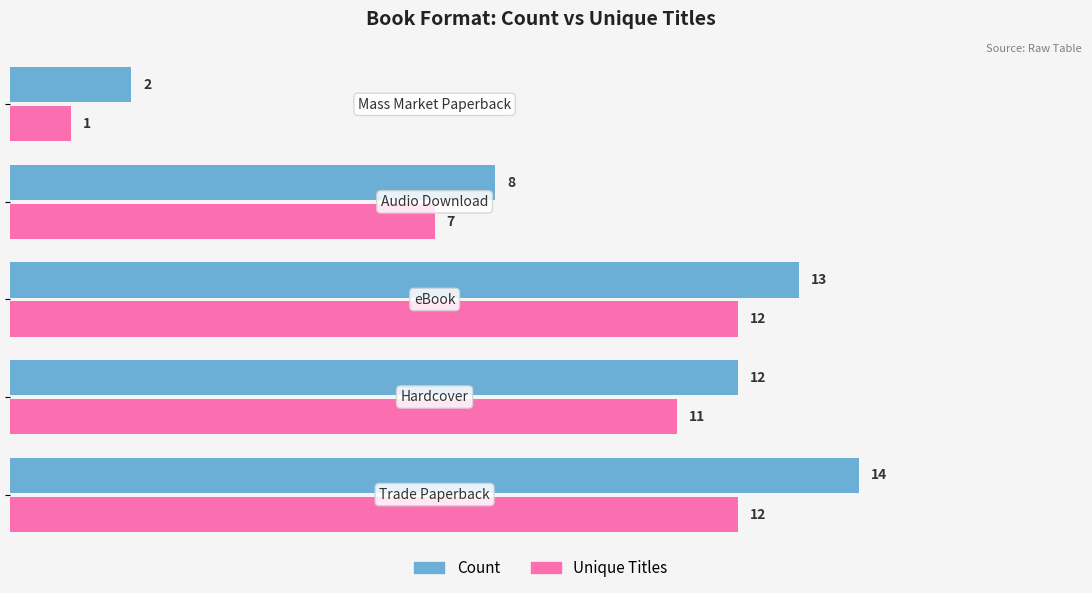

Which series has the largest range (max minus min)?

Count